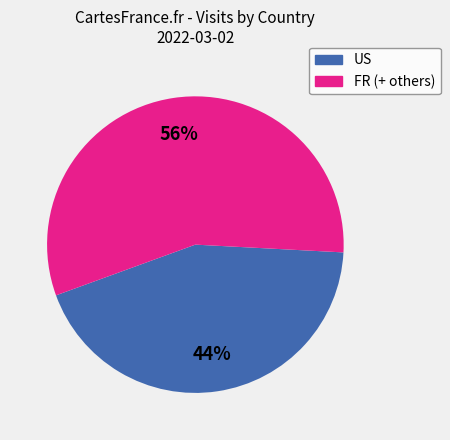

To the nearest percent, what is the average slice percentage?

50%